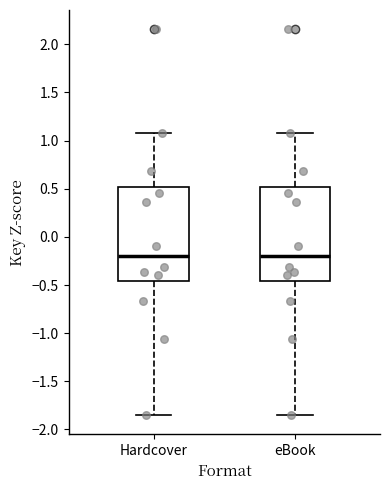

Where is the lower edge of the box for eBook on the y-axis? The values are not printed on the chart, so give them approximately, as read against the axis.

-0.45